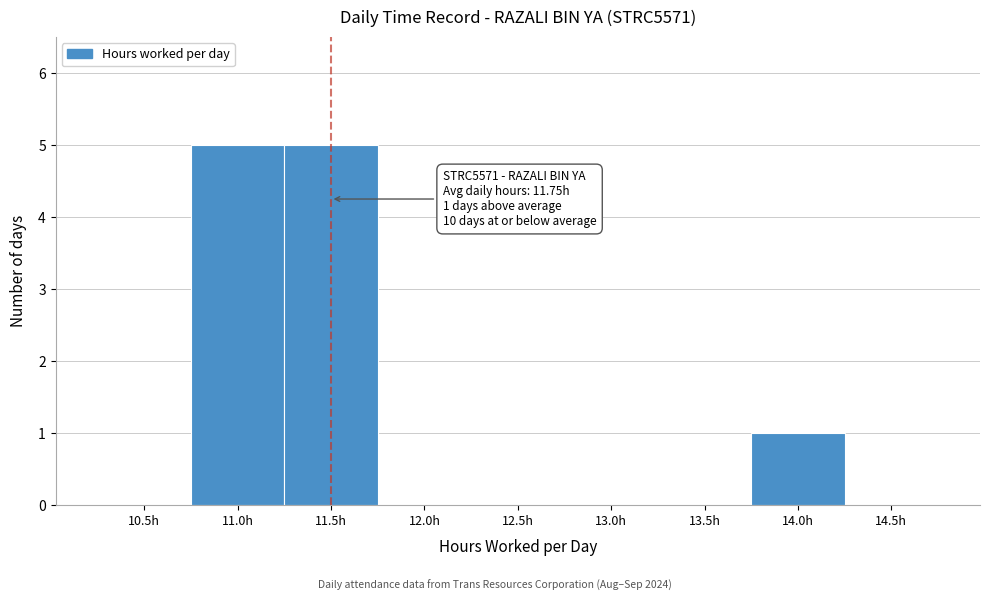

Reading right to left, extract all data points from this chart.

14.5h=0	14.0h=1	13.5h=0	13.0h=0	12.5h=0	12.0h=0	11.5h=5	11.0h=5	10.5h=0